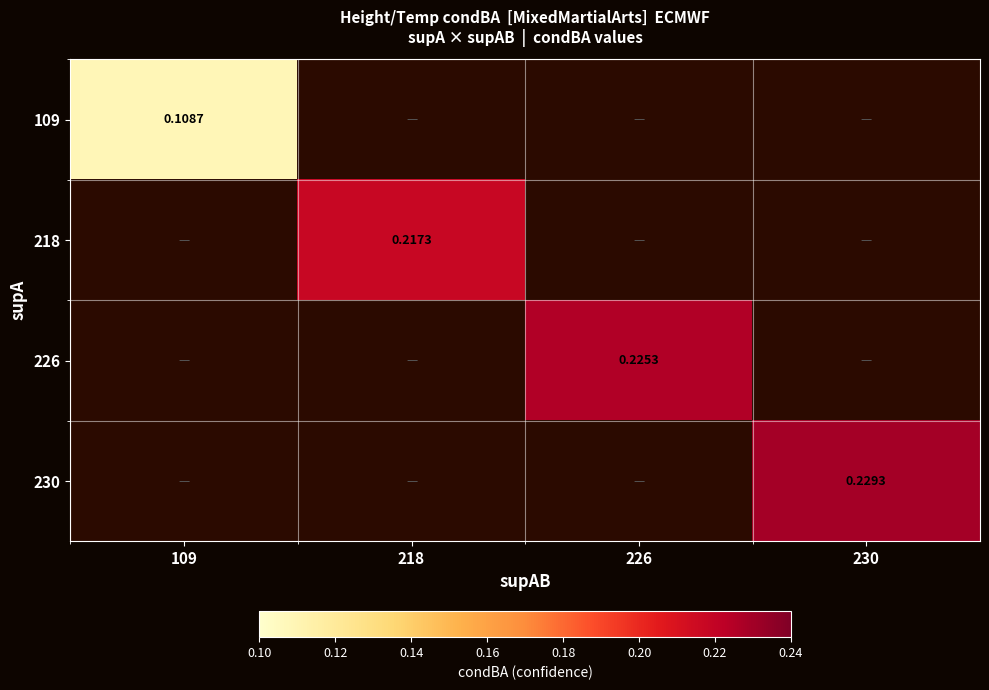

The value of 230 at 230 is 0.1. True or false?

False